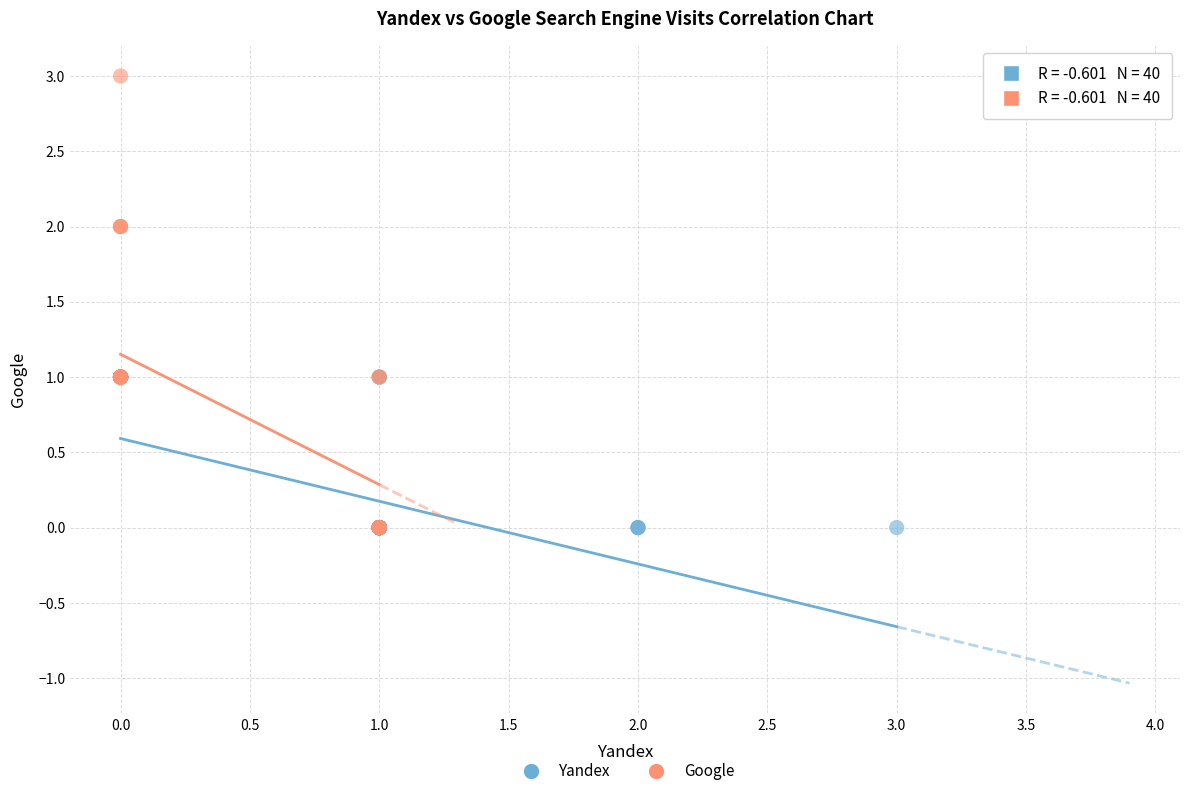

Which series reaches the maximum Y coordinate?

Google